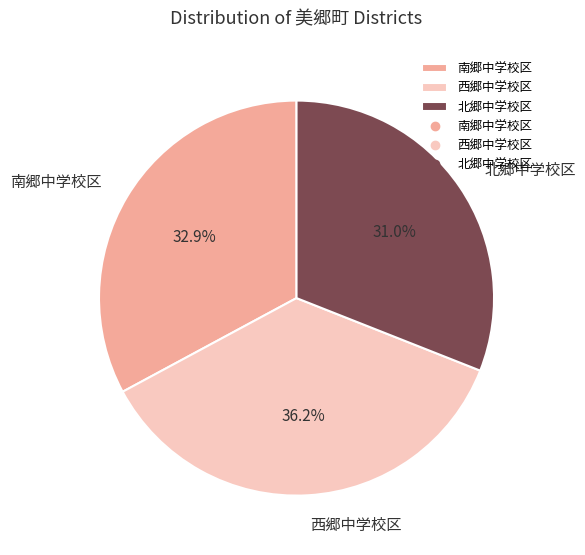

To the nearest percent, what is the difference between the 北郷中学校区 and 西郷中学校区 slice percentages?

5%